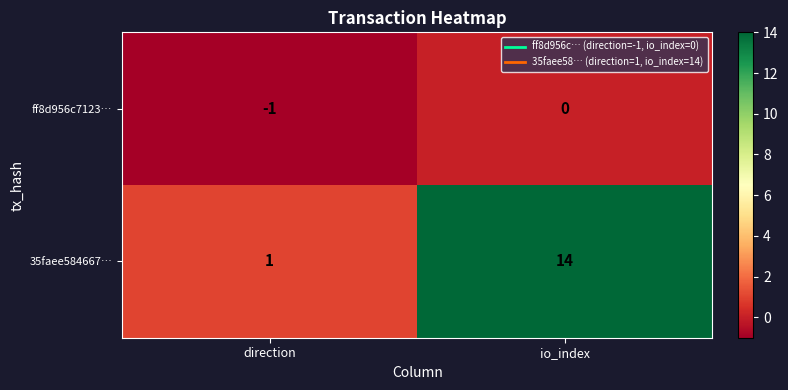

Which label corresponds to the smallest value in the chart?

direction